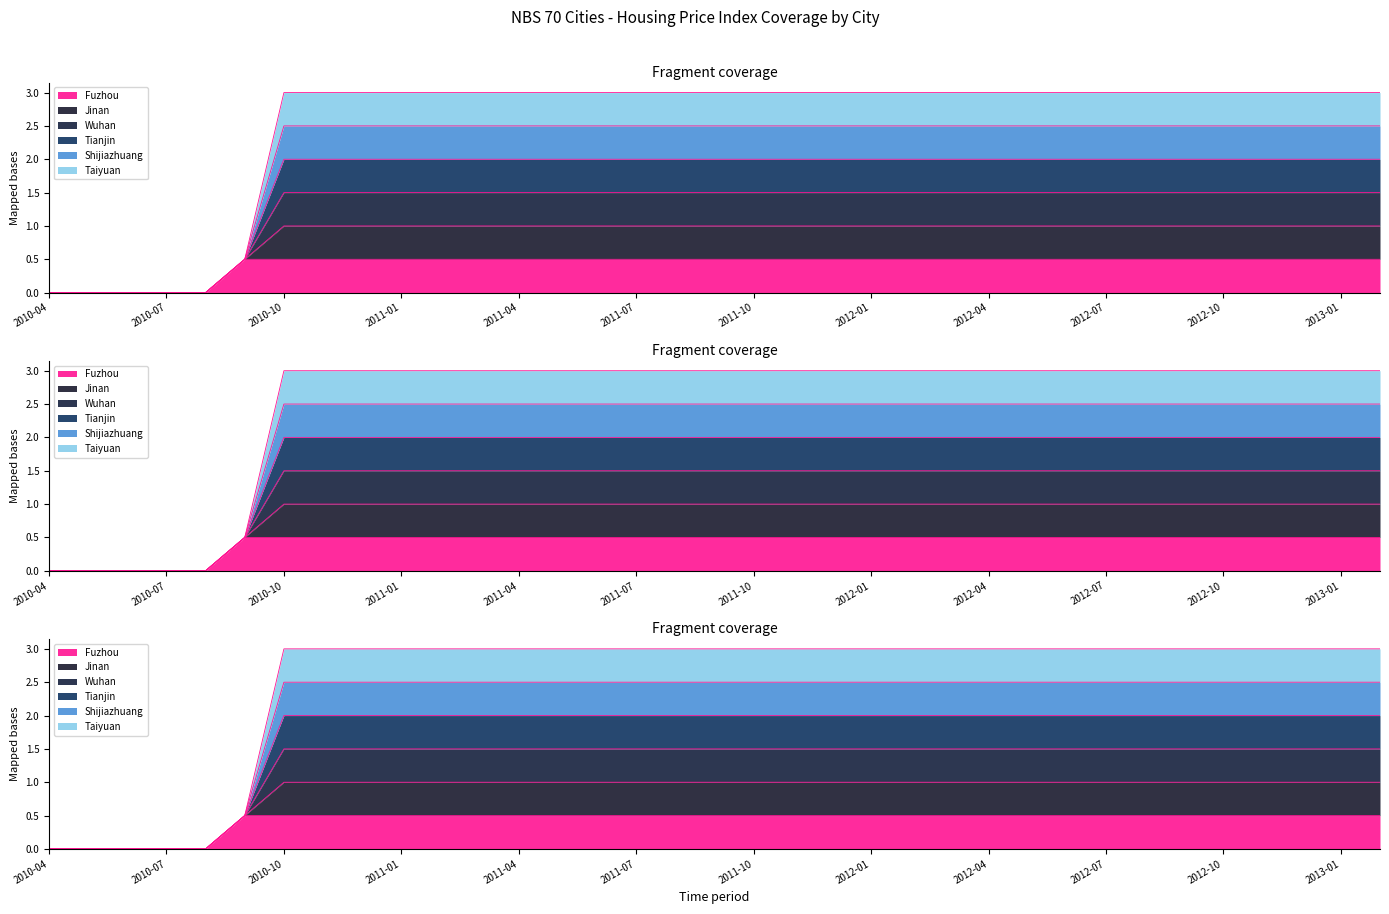

Does the chart display data point markers on the line(s)?

No